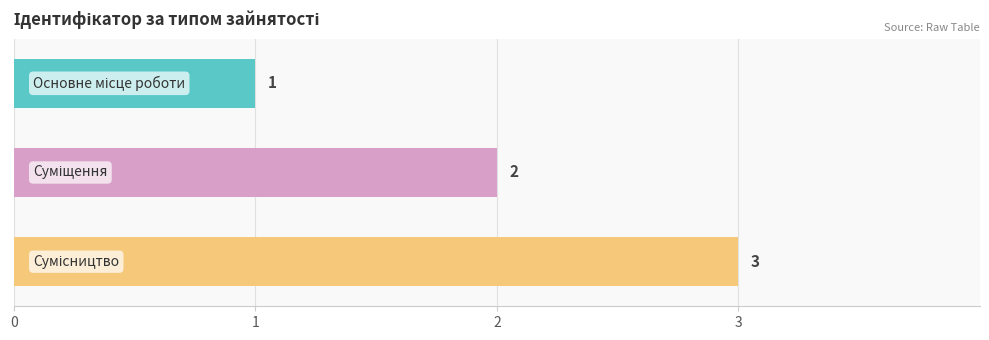

How many values are between 1 and 3?

3